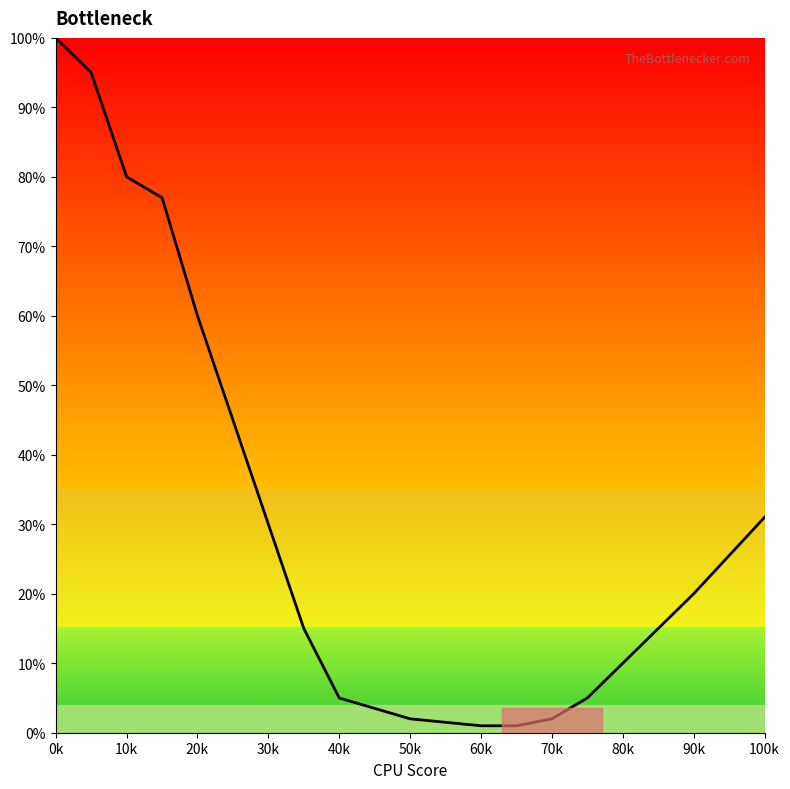

What is the greatest value displayed?

100